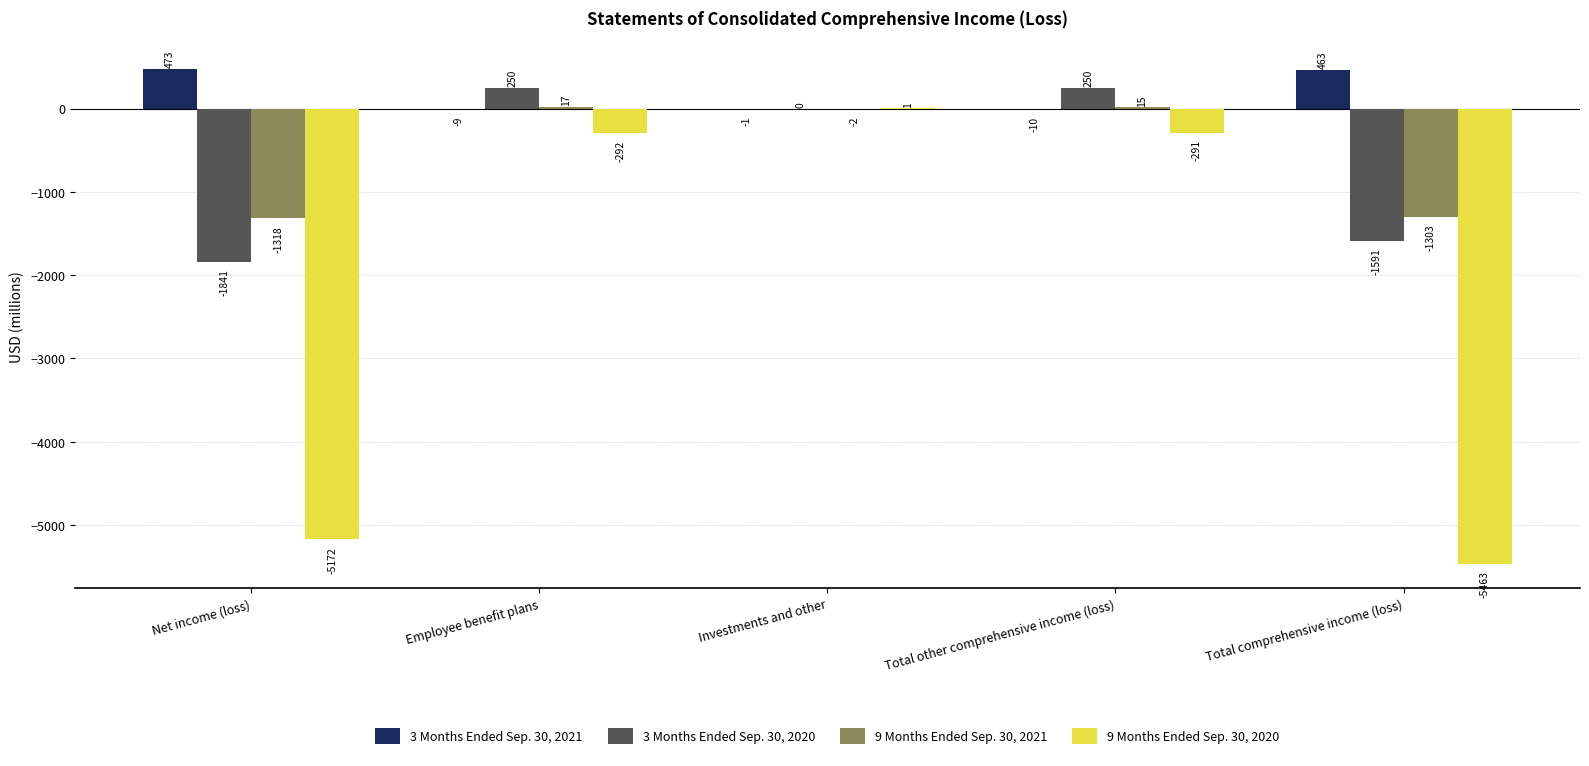

Is it true that 3 Months Ended Sep. 30, 2020 equals -1591 at Total comprehensive income (loss)?

True